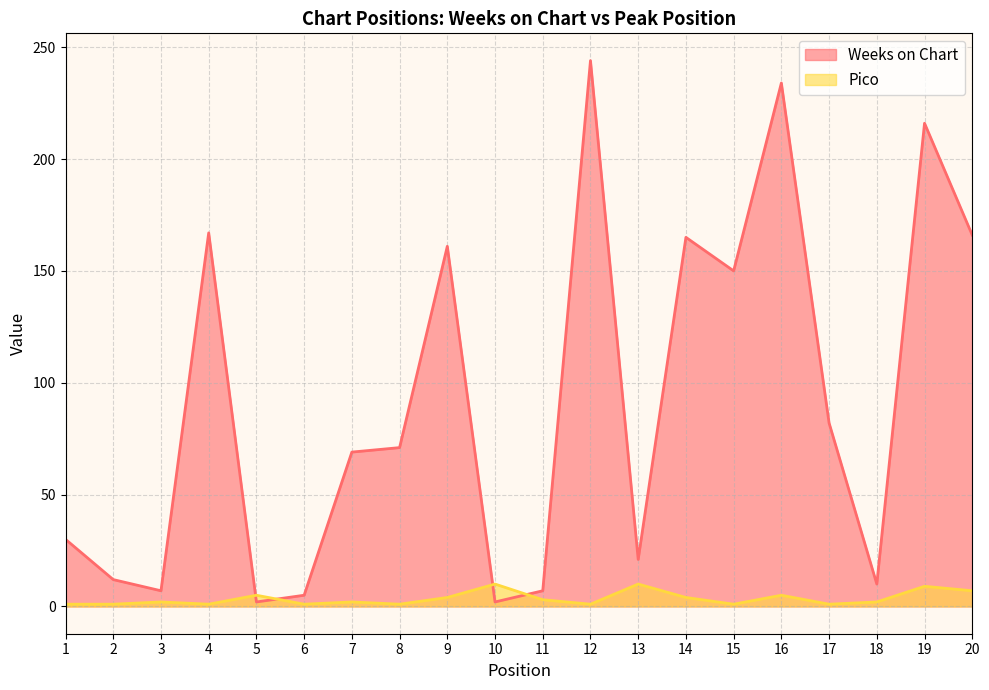

True or false: Pico has more than 0 interior local peaks.

True